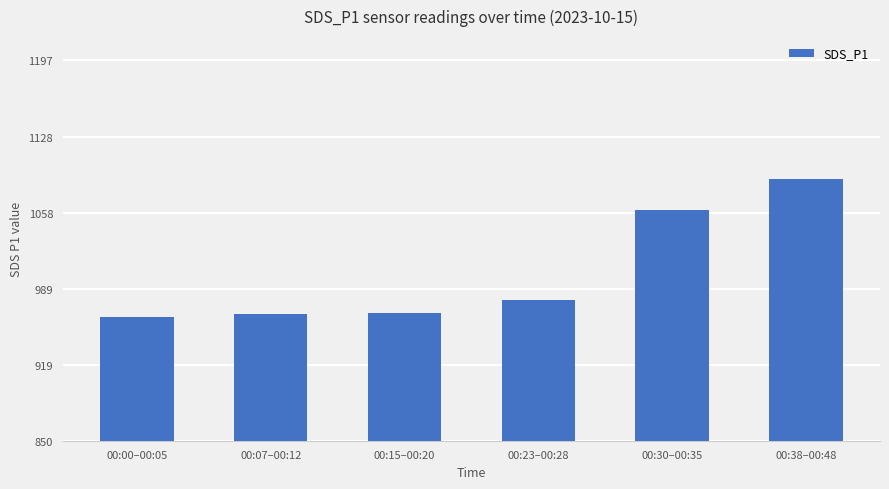

What is the label of the 5th bar from the right?

00:07–00:12